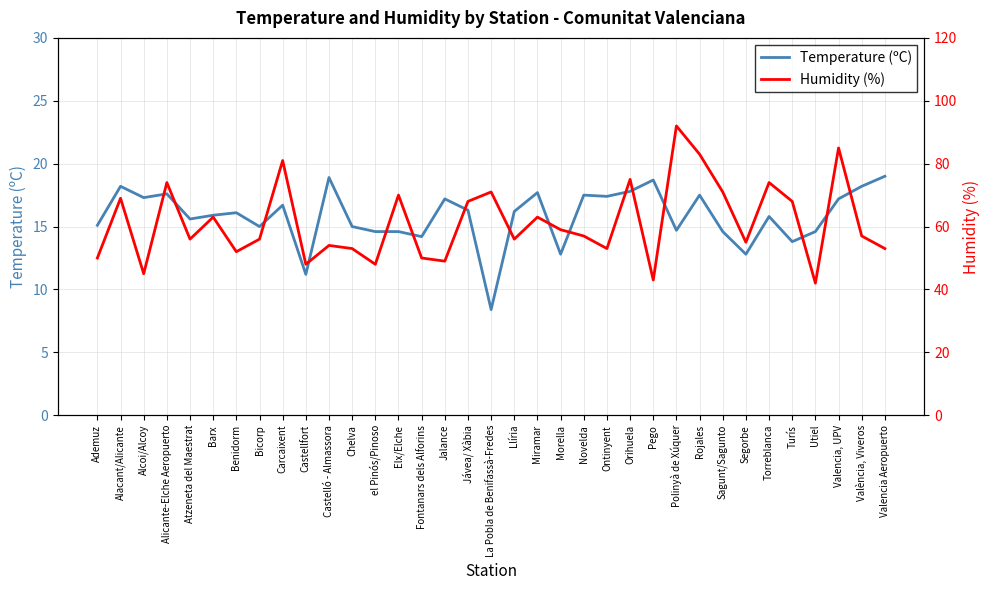

What is the label of the 17th point from the right?

Llíria